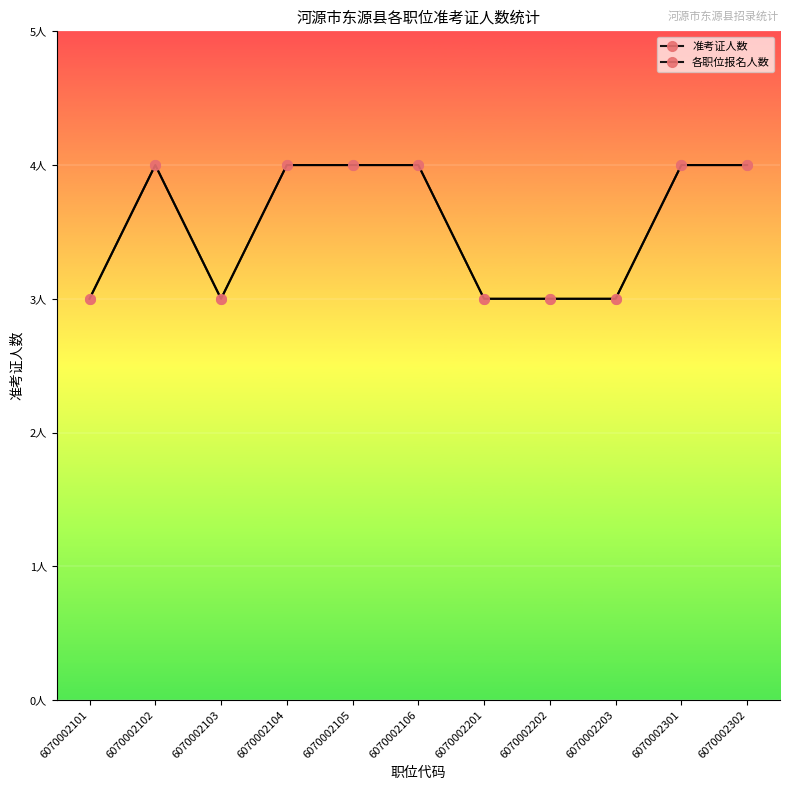

At how many categories does at least one series exceed 3?

6